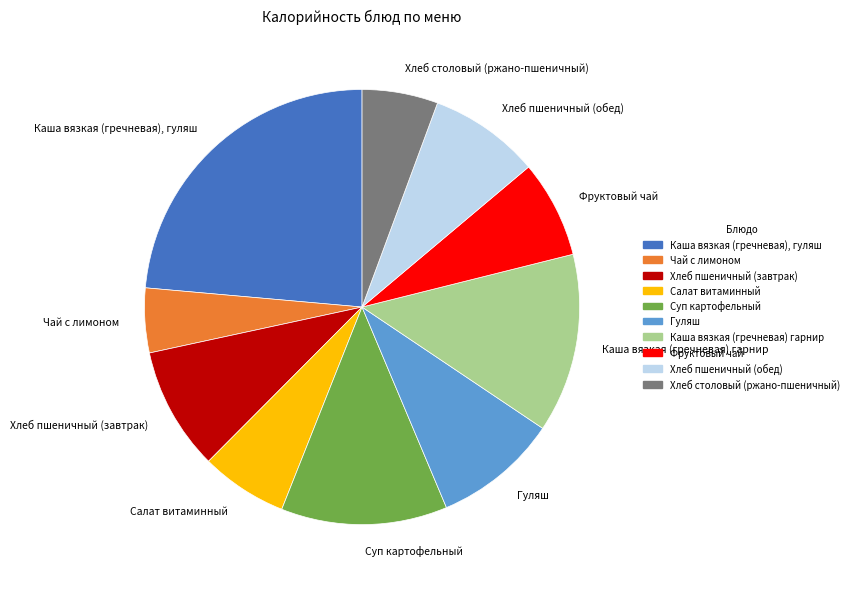

True or false: Салат витаминный accounts for 1% of the total.

False